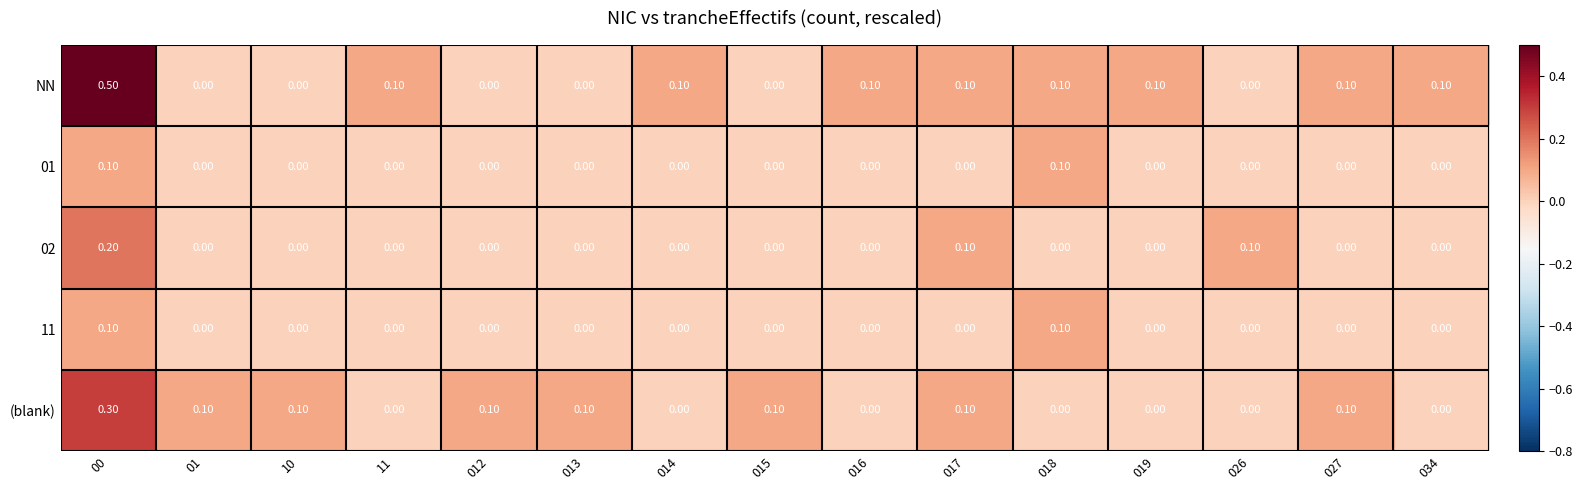

Which series has the largest range (max minus min)?

NN